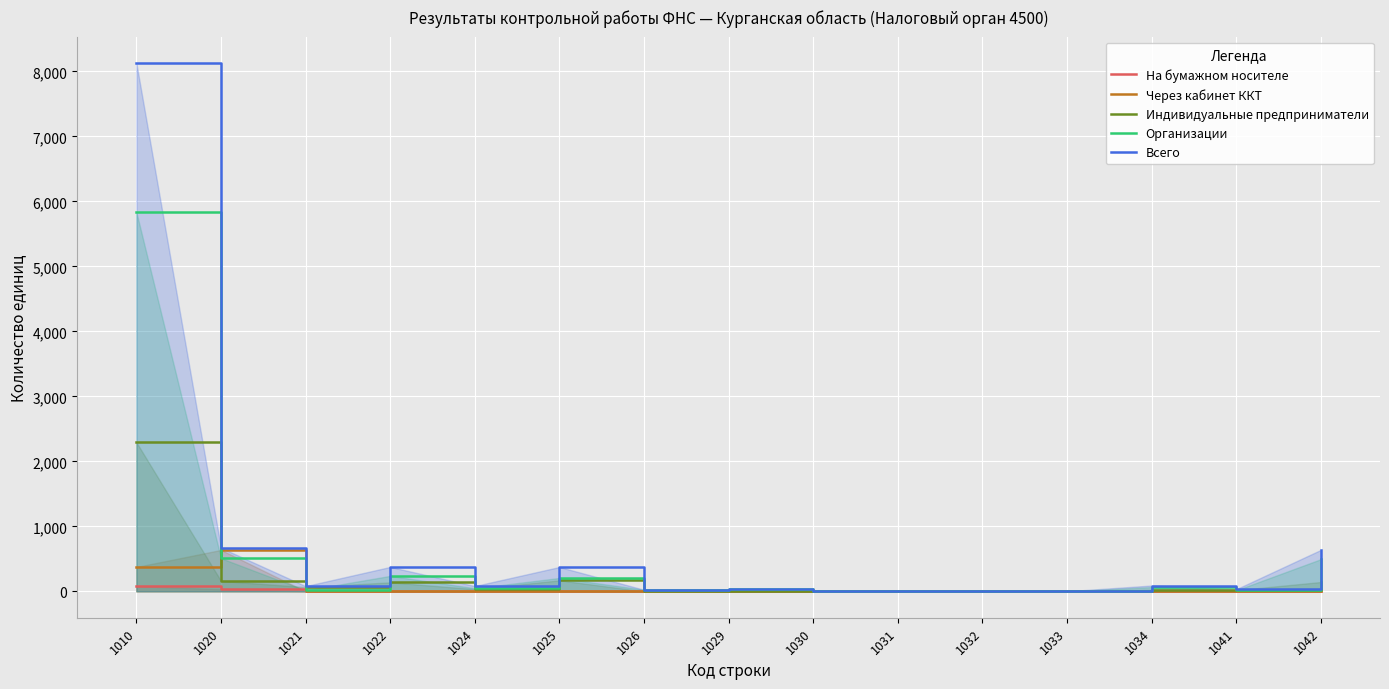

True or false: Через кабинет ККТ has a value of -439 at 1030.

False